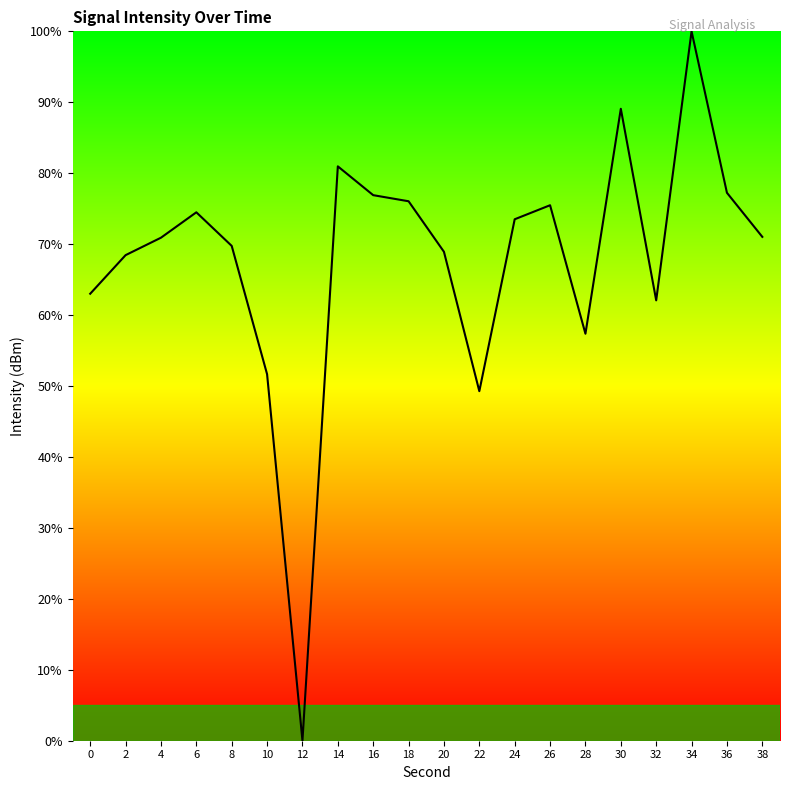

What is the approximate value at 20?

68.9